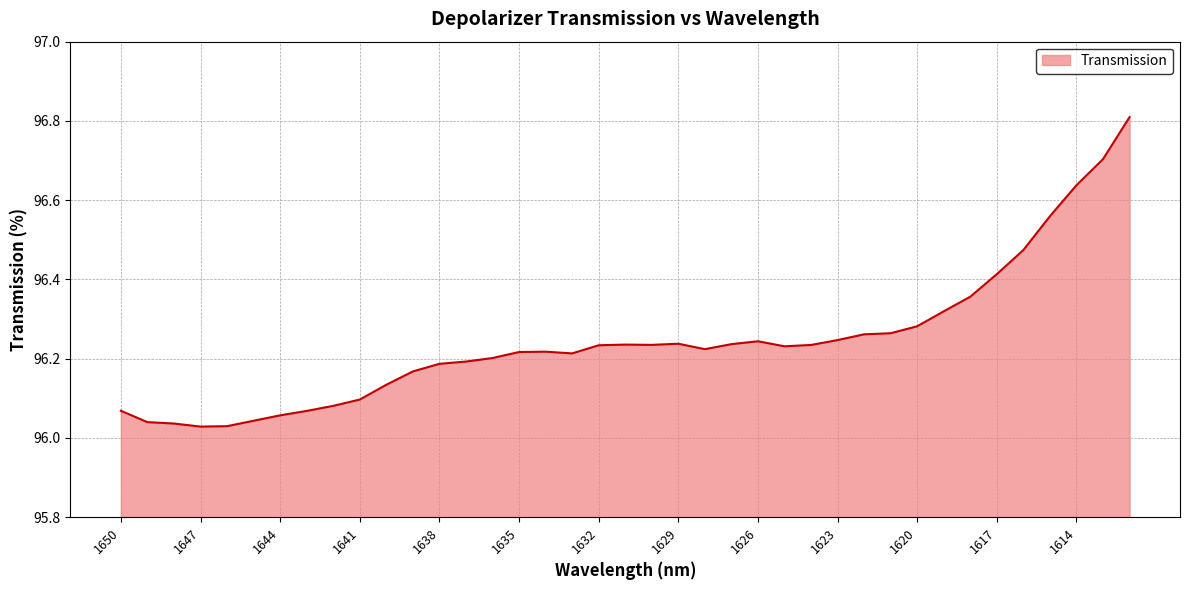

What is the difference between the maximum and minimum values?

0.8